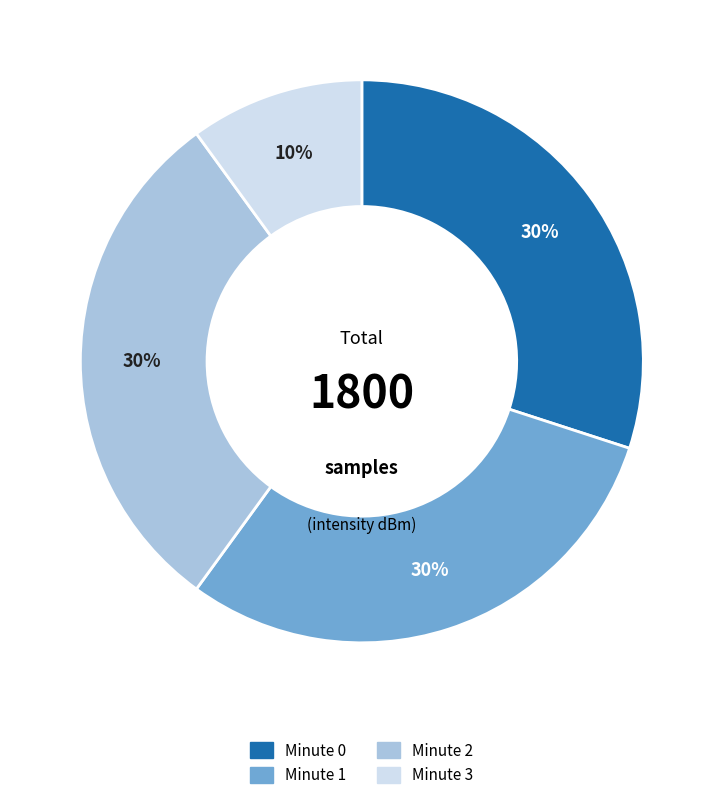

How many segments does this pie chart have?

4